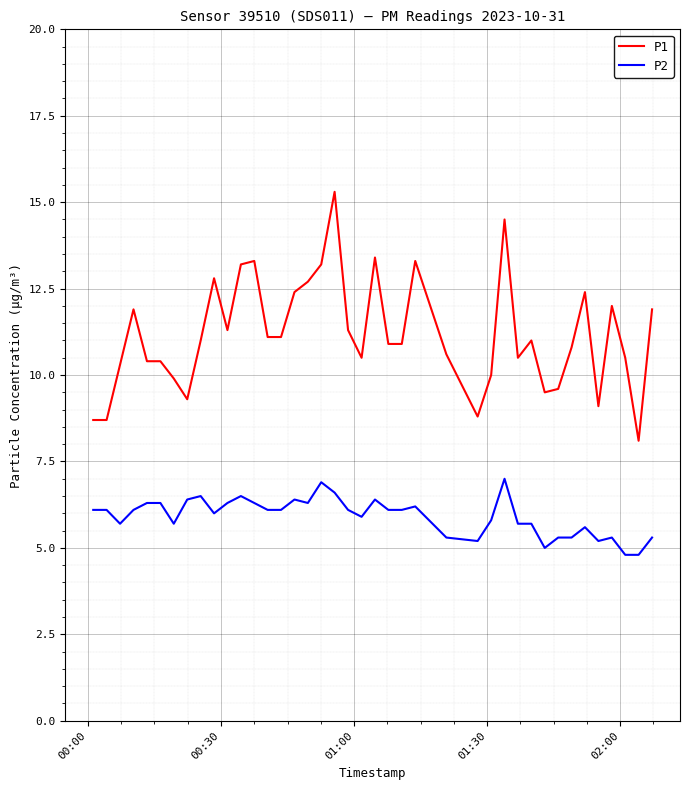

What is the minimum value shown in the chart?

4.8